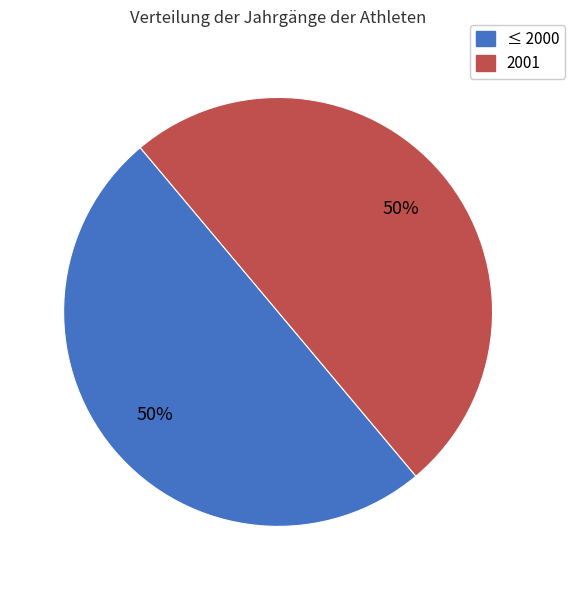

To the nearest percent, what is the average slice percentage?

50%